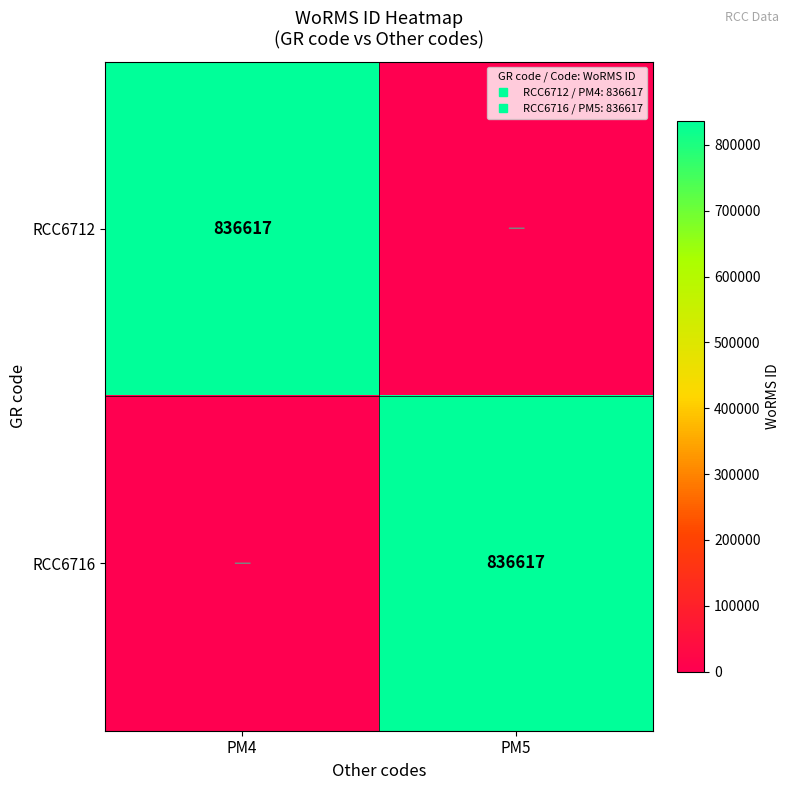

What is the average value of the RCC6716 series?

418308